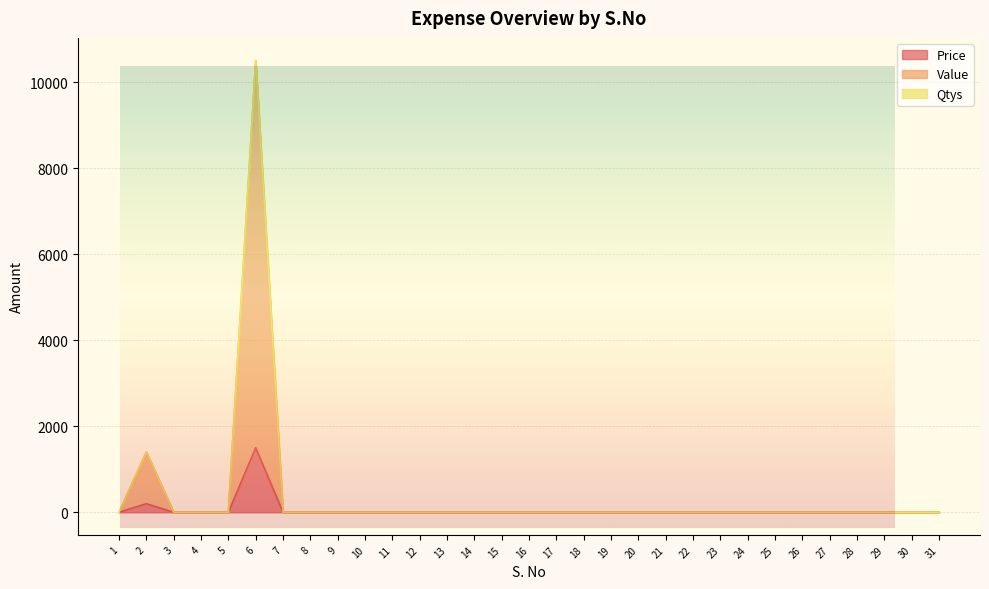

True or false: Price and Value cross at least once.

False